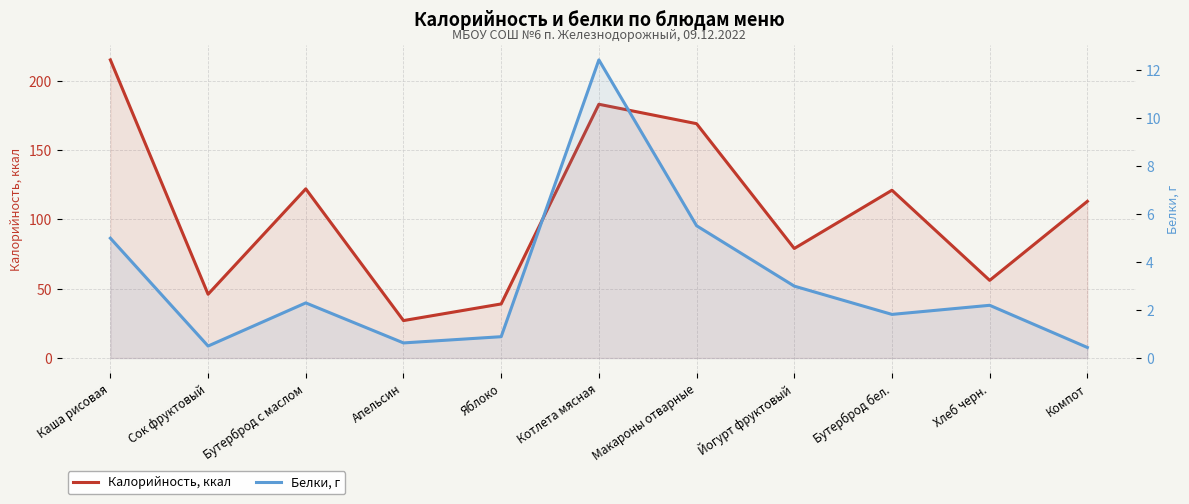

Count the number of data series in this chart.

2